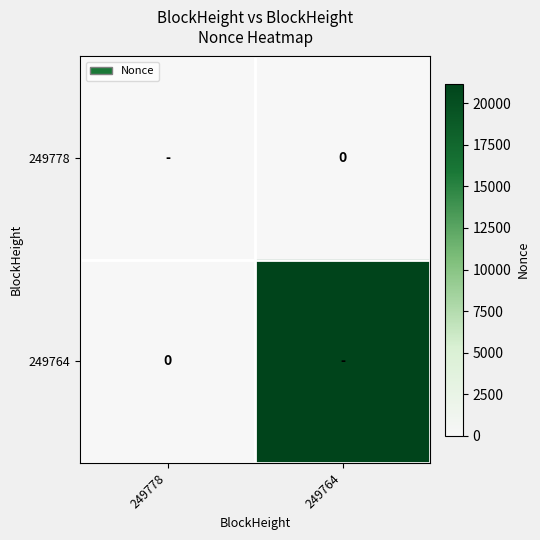

The value of 249778 at 249778 is 0. True or false?

True